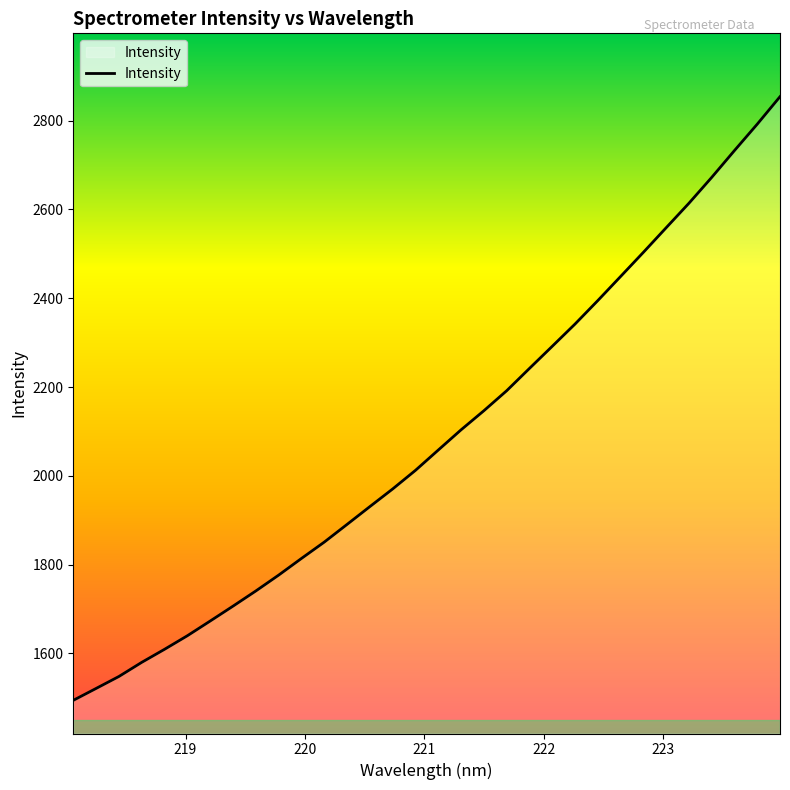

What is the average value?

2084.5